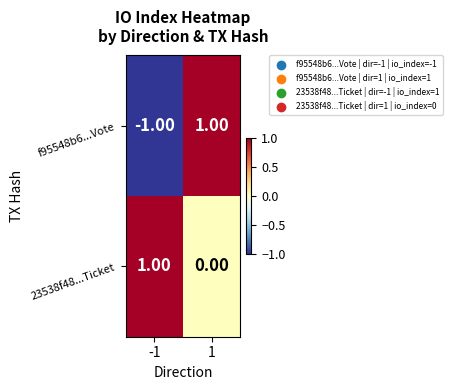

Which series has the largest total across all categories?

23538f48...Ticket